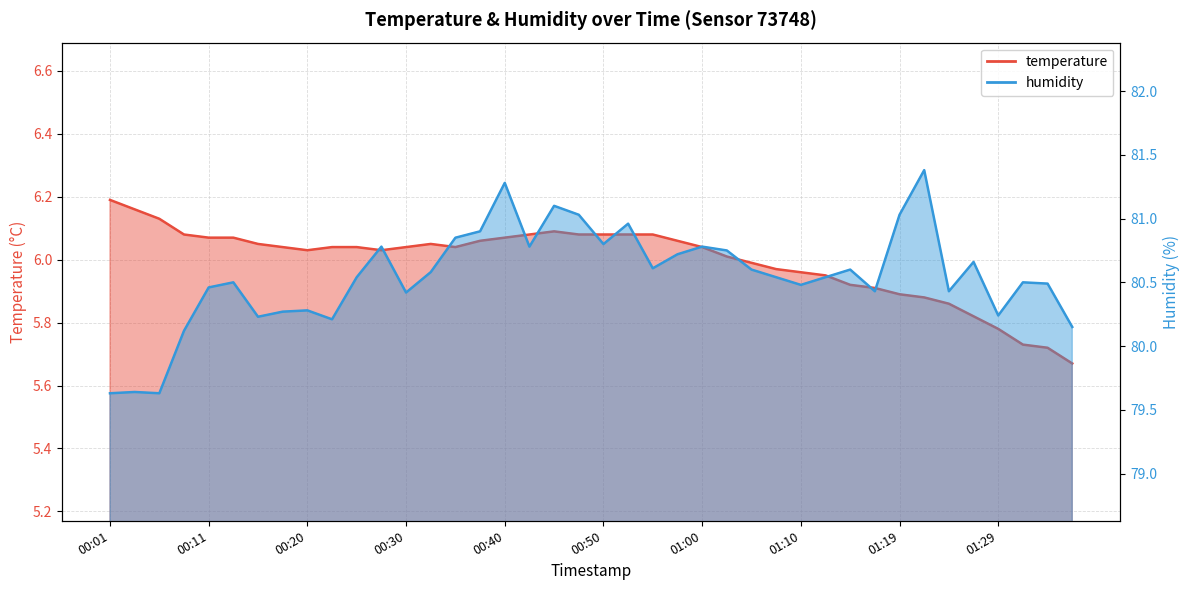

How many interior local valleys does the temperature series have?

3